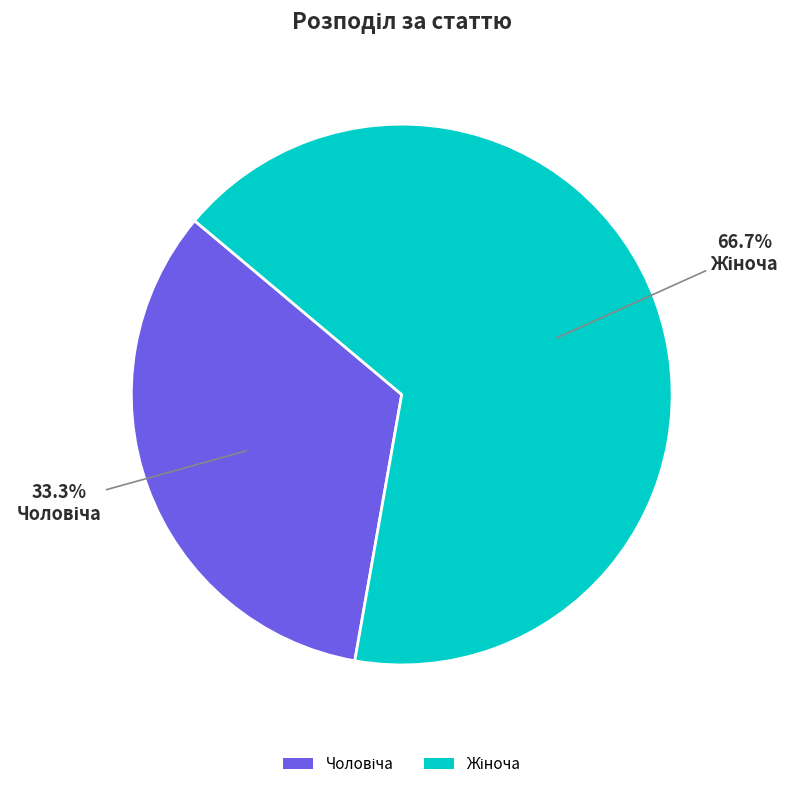

Is there any slice that represents more than half of the pie?

Yes